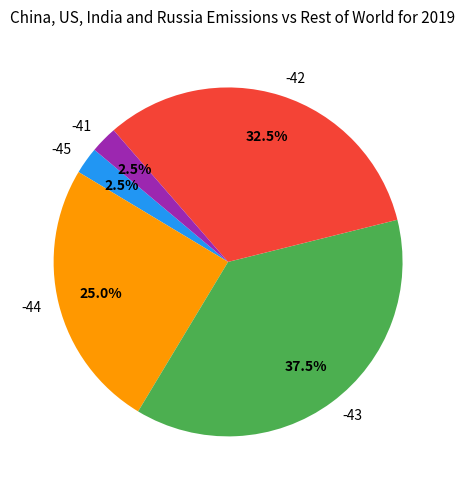

Approximately how many times larger is the value at -43 compared to -42?

1.2